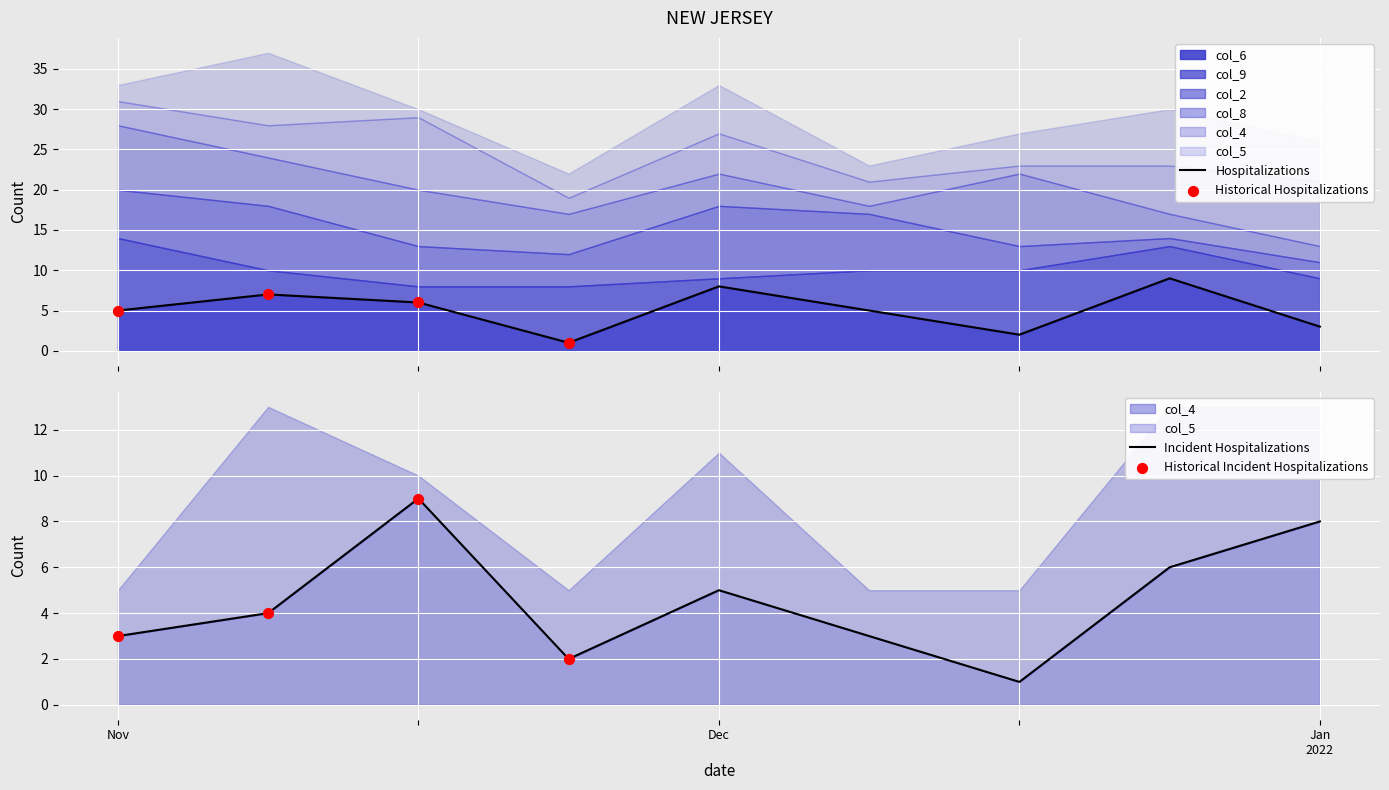

Which series contains the lowest Y value?

col_9